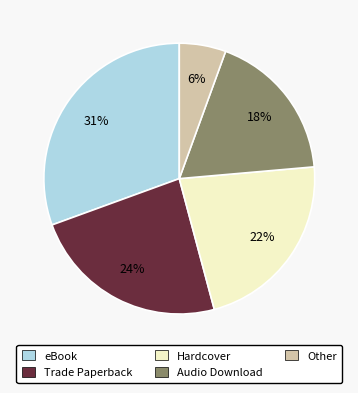

To the nearest percent, what is the combined percentage of Other and Hardcover?

28%